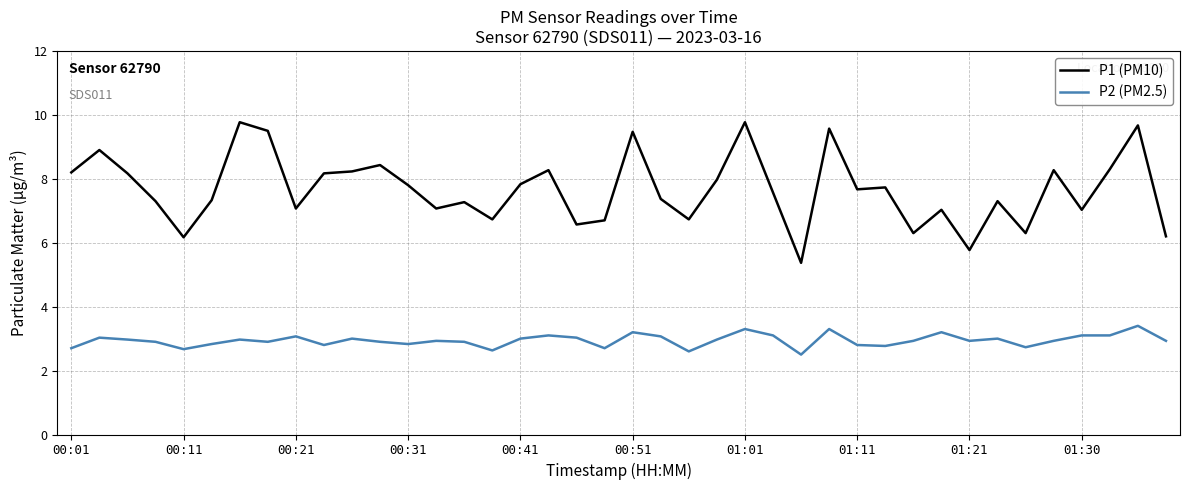

What is the average value of the P1 (PM10) series?

7.7